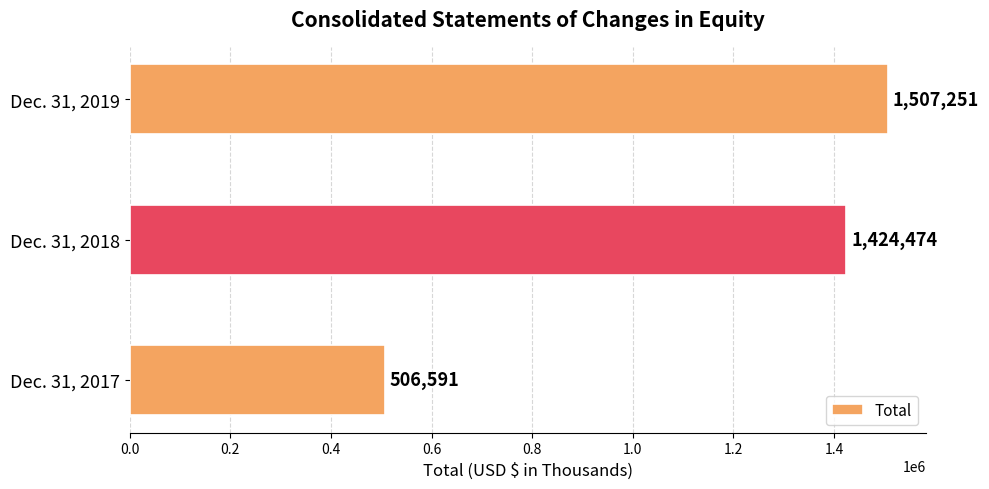

Reading top to bottom, transcribe all the data shown in this chart.

1507251	1424474	506591